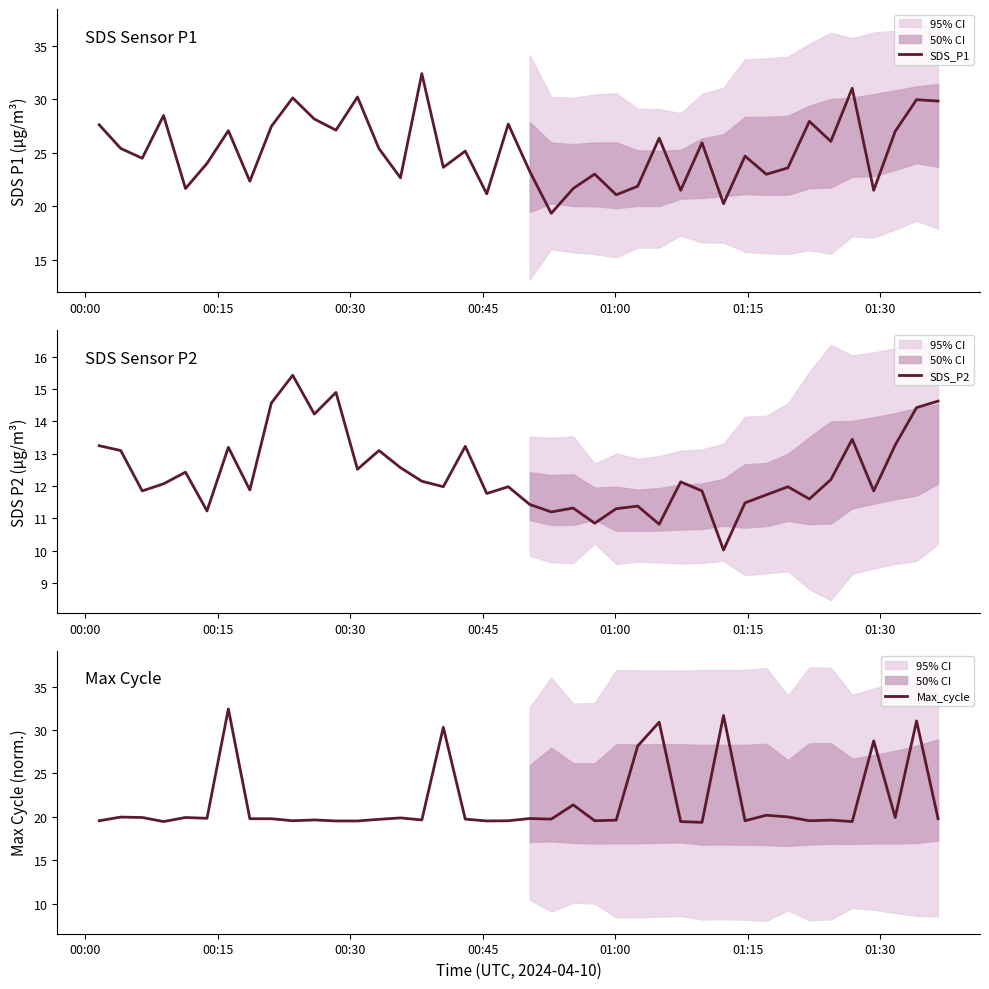

Which series has the widest spread of values?

SDS_P1